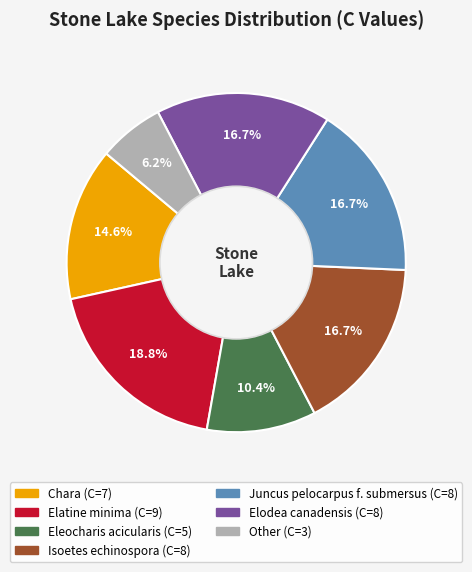

How much of the chart is everything except Isoetes echinospora?

83.3%